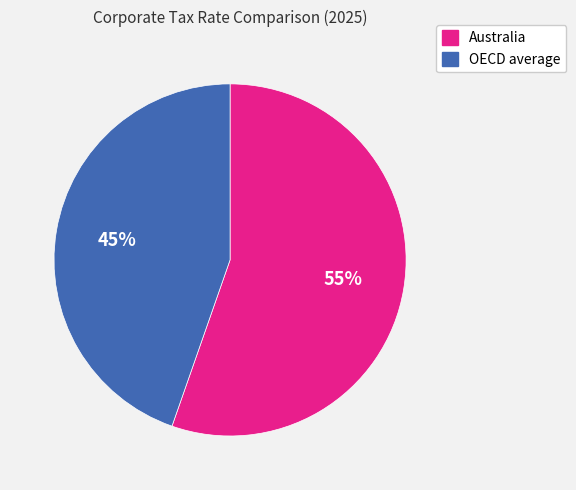

What percentage is the Australia slice, to the nearest percent?

55%